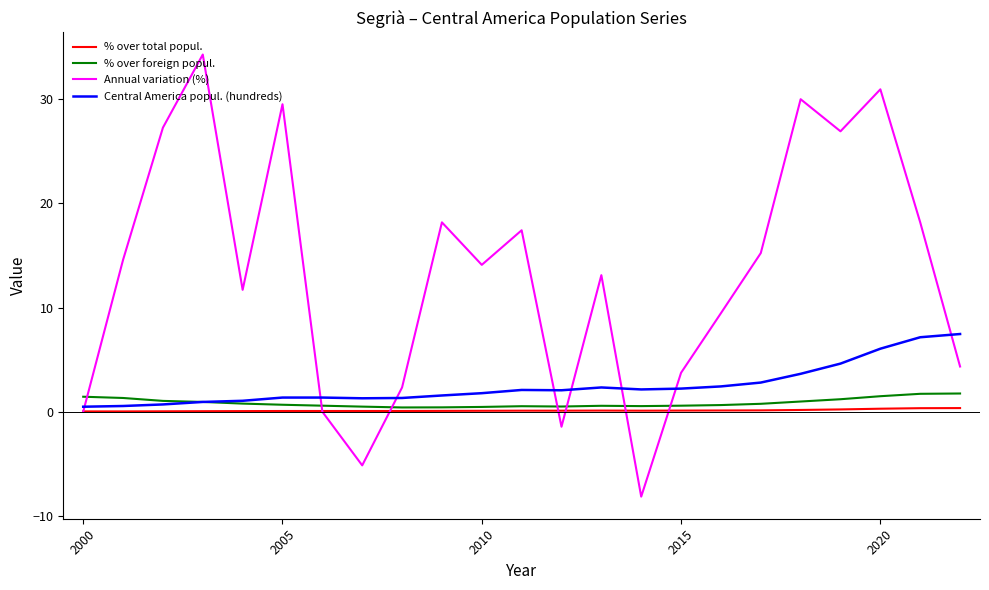

What is the difference between the maximum and second lowest values in the Annual variation (%) series?

39.4